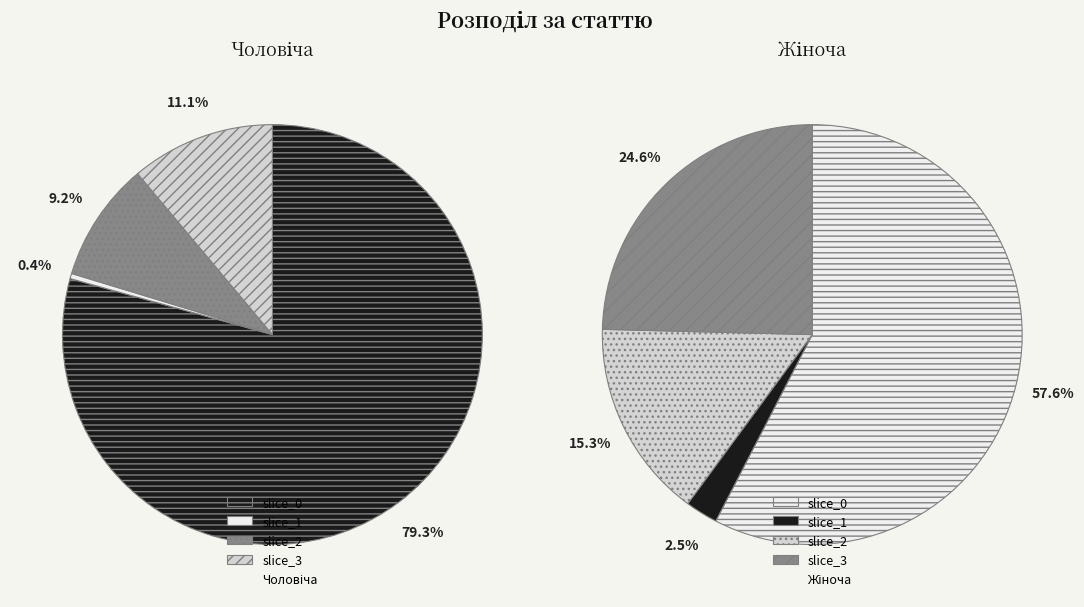

What portion of the pie excludes Жіноча?

33.3%